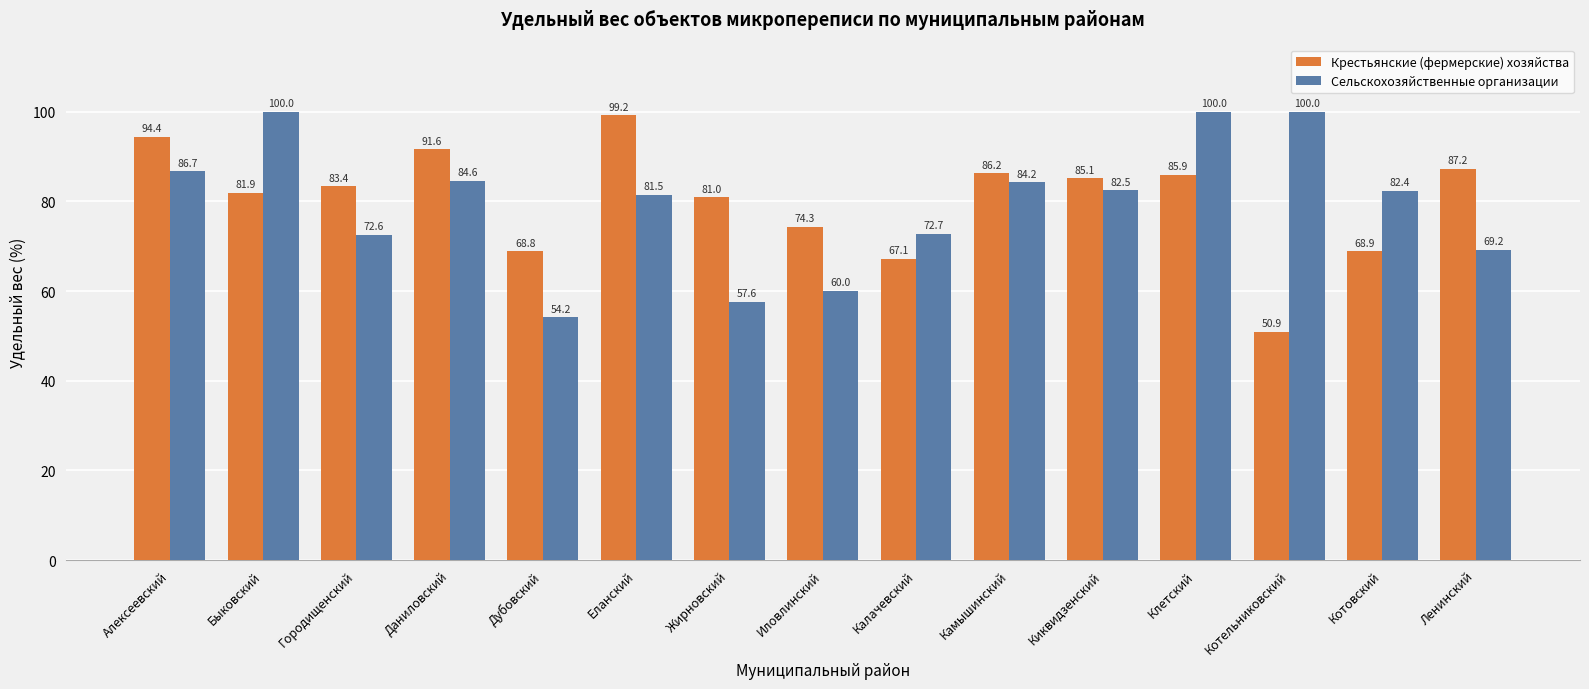

What is the difference between the highest and lowest values at Котовский?

13.5